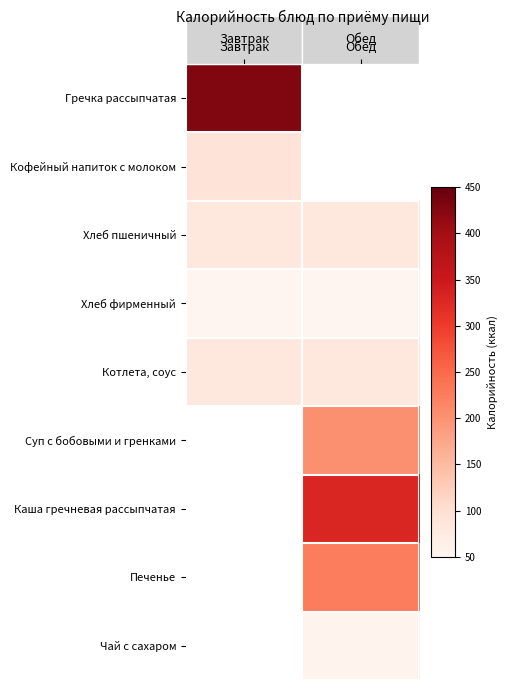

What is the highest value of the Гречка рассыпчатая series?

429.0